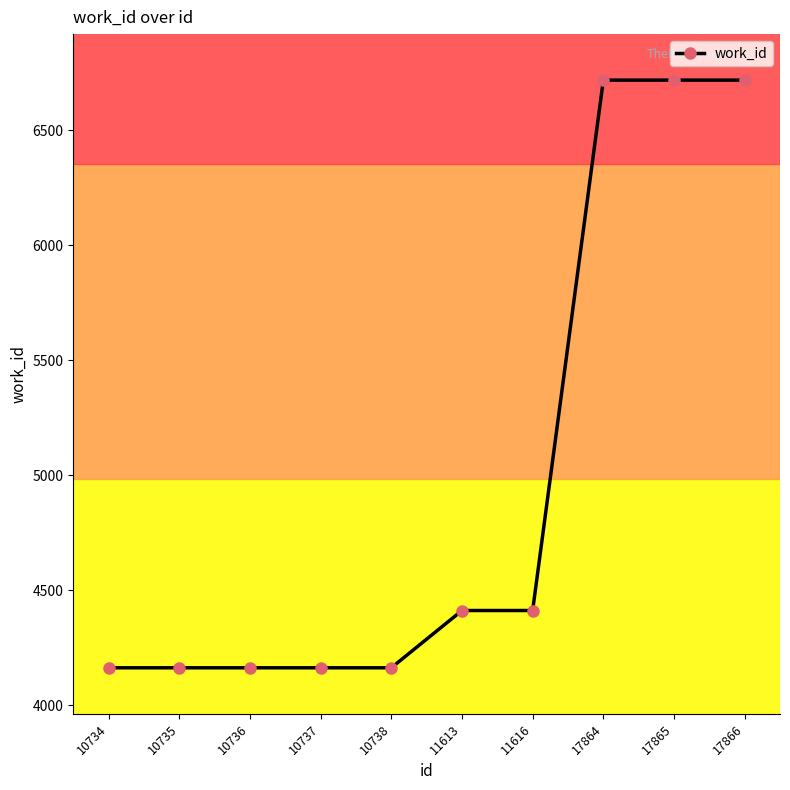

What value does the data have at 17864, to the nearest 10?

6720